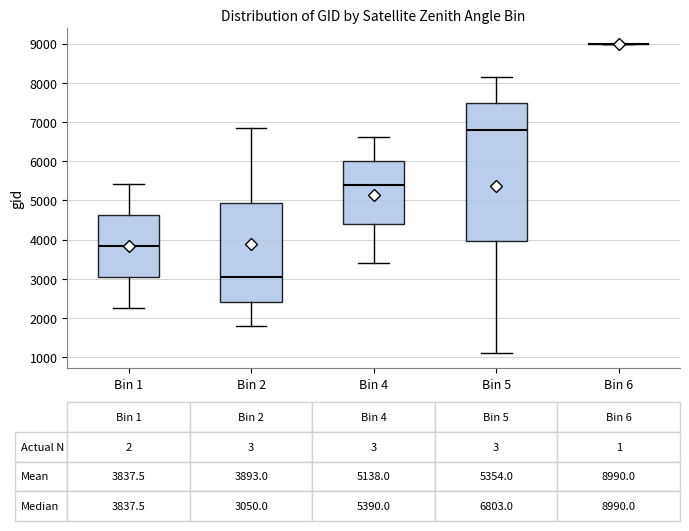

Comparing the boxes themselves (not the whiskers), which one is the tallest?

Bin 5